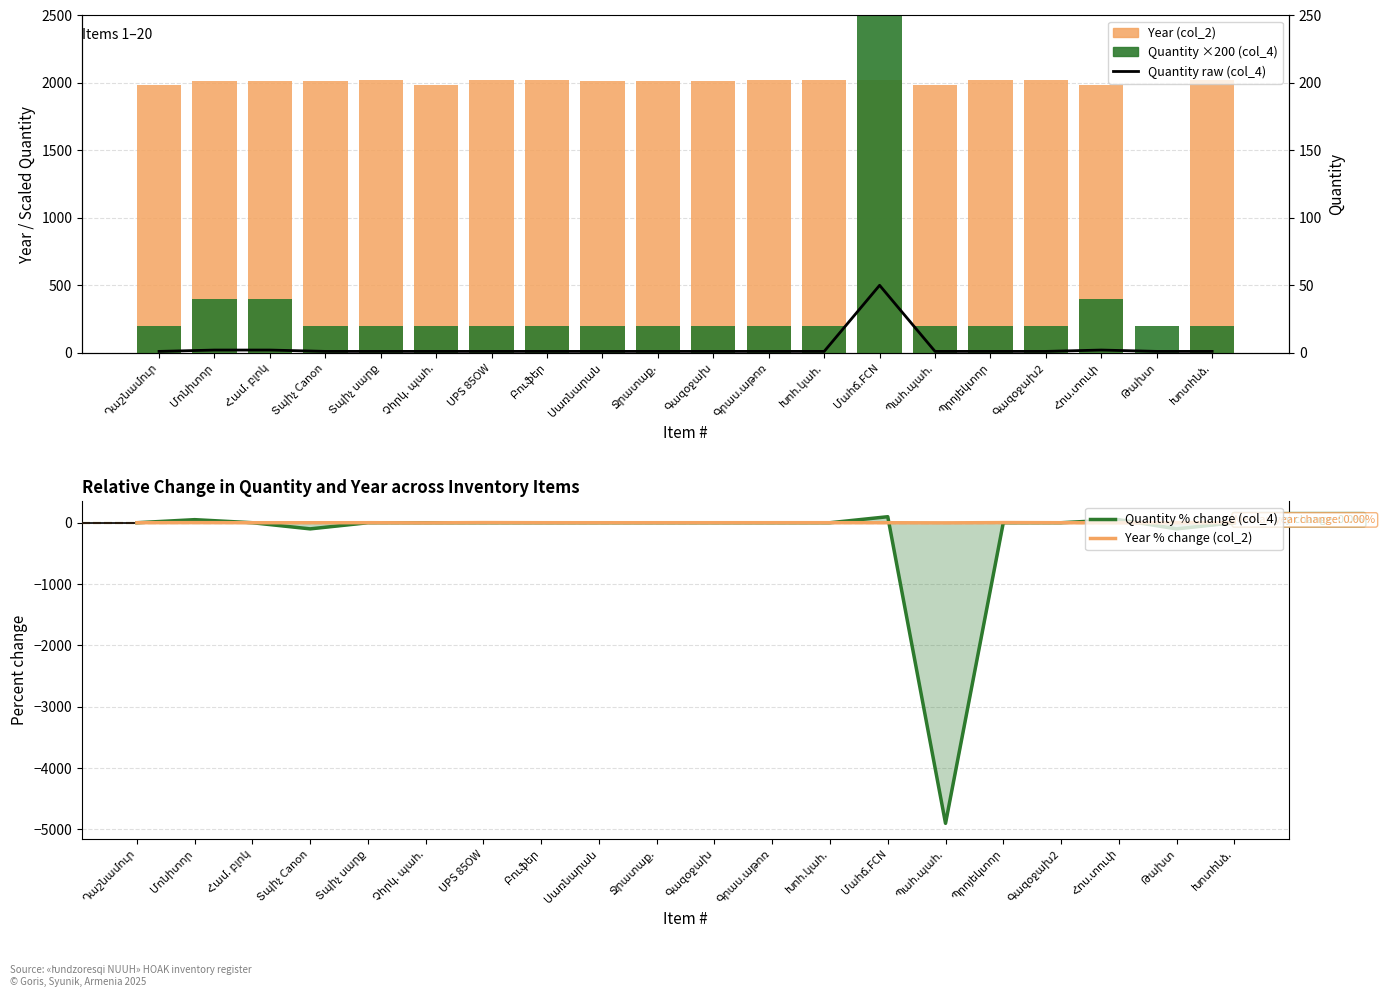

Reading left to right, transcribe all the data shown in this chart.

Year (col_2): Դաշնամուր=1983.0	Մոնիտոր=2017.0	Համ. բլոկ=2017.0	Տպիչ Canon=2016.0	Տպիչ սարք=2023.0	Չհրկ. պահ.=1983.0	UPS 85OW=2020.0	Բուֆեր=2021.0	Սառնարան=2015.0	Ջրատաք.=2014.0	Գազօջախ=2014.0	Գրաս.աթոռ=2018.0	Խոհ.կահ.=2024.0	Մահճ.FCN=2024.0	Պահ.պահ.=1983.0	Պրոյեկտոր=2024.0	Գազօջախ2=2024.0	Հոս.տուփ=1983.0	Թախտ=0.0	Խոտհնձ.=2022.0
Quantity ×200 (col_4): Դաշնամուր=200.0	Մոնիտոր=400.0	Համ. բլոկ=400.0	Տպիչ Canon=200.0	Տպիչ սարք=200.0	Չհրկ. պահ.=200.0	UPS 85OW=200.0	Բուֆեր=200.0	Սառնարան=200.0	Ջրատաք.=200.0	Գազօջախ=200.0	Գրաս.աթոռ=200.0	Խոհ.կահ.=200.0	Մահճ.FCN=10000.0	Պահ.պահ.=200.0	Պրոյեկտոր=200.0	Գազօջախ2=200.0	Հոս.տուփ=400.0	Թախտ=200.0	Խոտհնձ.=200.0
Quantity % change (col_4): Դաշնամուր=0.0	Մոնիտոր=50.0	Համ. բլոկ=0.0	Տպիչ Canon=-100.0	Տպիչ սարք=0.0	Չհրկ. պահ.=0.0	UPS 85OW=0.0	Բուֆեր=0.0	Սառնարան=0.0	Ջրատաք.=0.0	Գազօջախ=0.0	Գրաս.աթոռ=0.0	Խոհ.կահ.=0.0	Մահճ.FCN=98.0	Պահ.պահ.=-4900.0	Պրոյեկտոր=0.0	Գազօջախ2=0.0	Հոս.տուփ=50.0	Թախտ=-100.0	Խոտհնձ.=0.0
Year % change (col_2): Դաշնամուր=0.0	Մոնիտոր=1.7	Համ. բլոկ=0.0	Տպիչ Canon=-0.0	Տպիչ սարք=0.3	Չհրկ. պահ.=-2.0	UPS 85OW=1.8	Բուֆեր=0.0	Սառնարան=-0.3	Ջրատաք.=-0.0	Գազօջախ=0.0	Գրաս.աթոռ=0.2	Խոհ.կահ.=0.3	Մահճ.FCN=0.0	Պահ.պահ.=-2.1	Պրոյեկտոր=2.0	Գազօջախ2=0.0	Հոս.տուփ=-2.1	Թախտ=0.8	Խոտհնձ.=1.1
Quantity (col_4) raw: Դաշնամուր=1.0	Մոնիտոր=2.0	Համ. բլոկ=2.0	Տպիչ Canon=1.0	Տպիչ սարք=1.0	Չհրկ. պահ.=1.0	UPS 85OW=1.0	Բուֆեր=1.0	Սառնարան=1.0	Ջրատաք.=1.0	Գազօջախ=1.0	Գրաս.աթոռ=1.0	Խոհ.կահ.=1.0	Մահճ.FCN=50.0	Պահ.պահ.=1.0	Պրոյեկտոր=1.0	Գազօջախ2=1.0	Հոս.տուփ=2.0	Թախտ=1.0	Խոտհնձ.=1.0